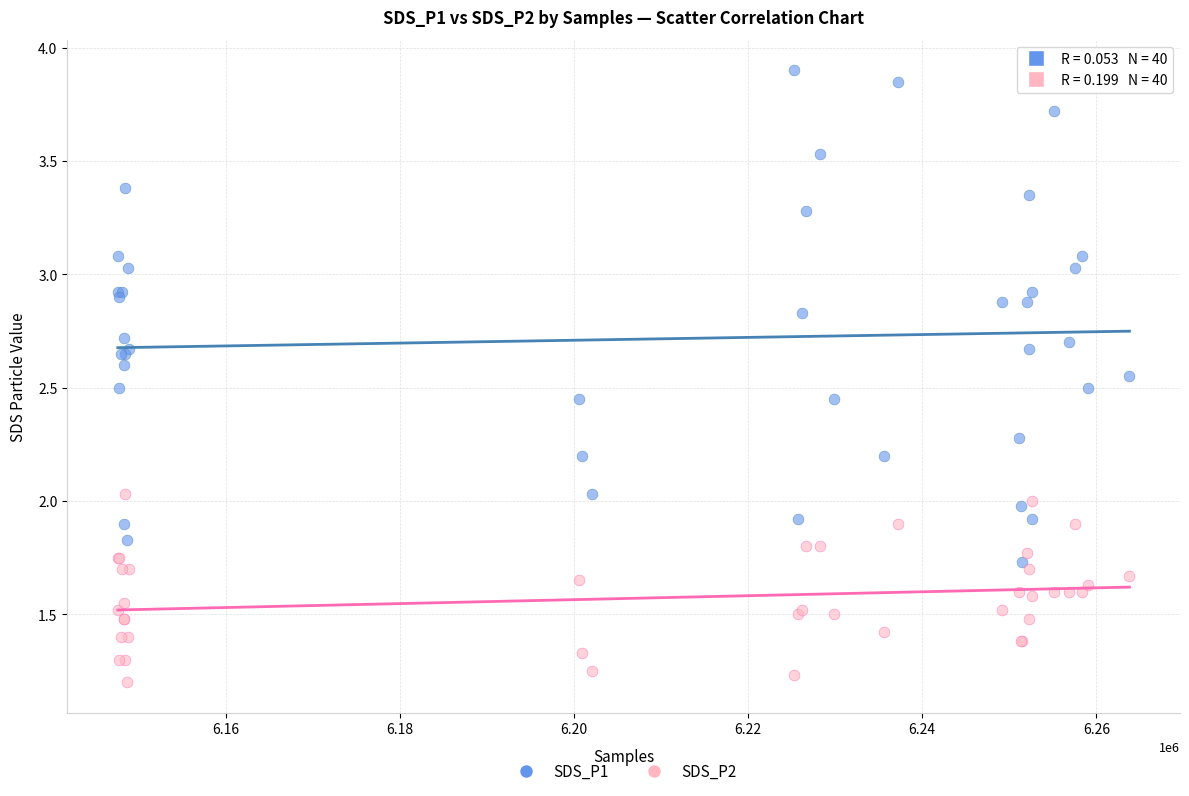

What are all the series names shown in the legend?

SDS_P1, SDS_P2